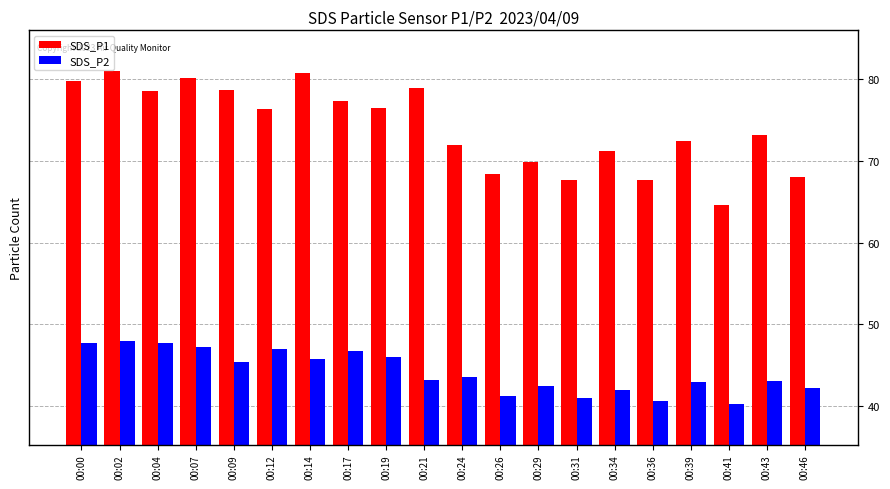

The SDS_P2 series shows 41.2 at 00:26. True or false?

True